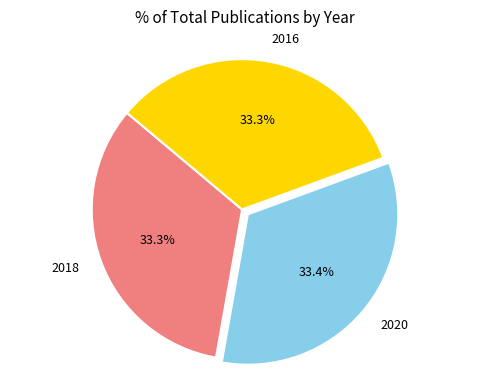

What percentage is NOT represented by 2020?

66.6%